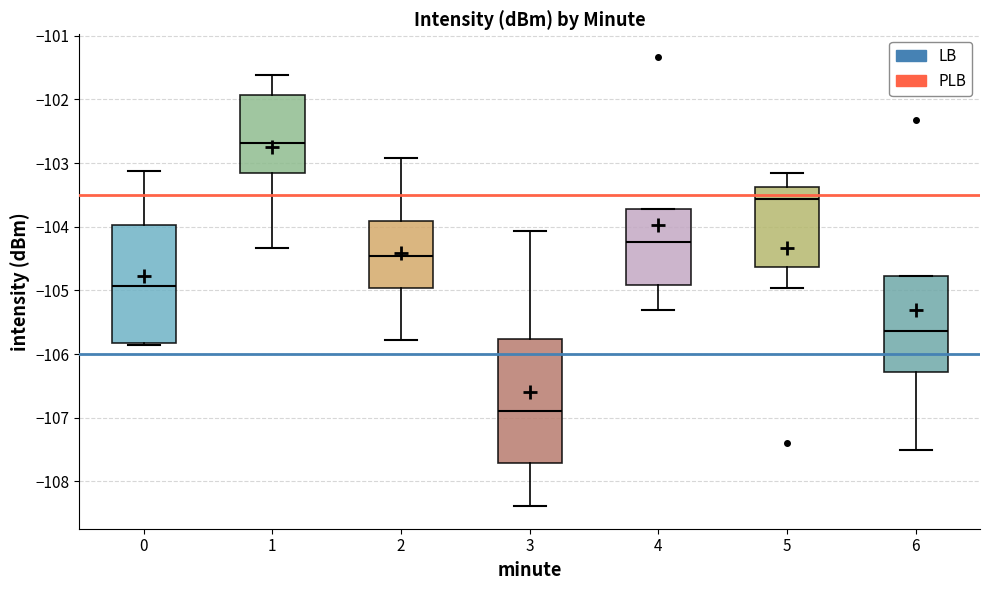

Where is the upper edge of the box at x = 4 on the y-axis? The values are not printed on the chart, so give them approximately, as read against the axis.

-103.7